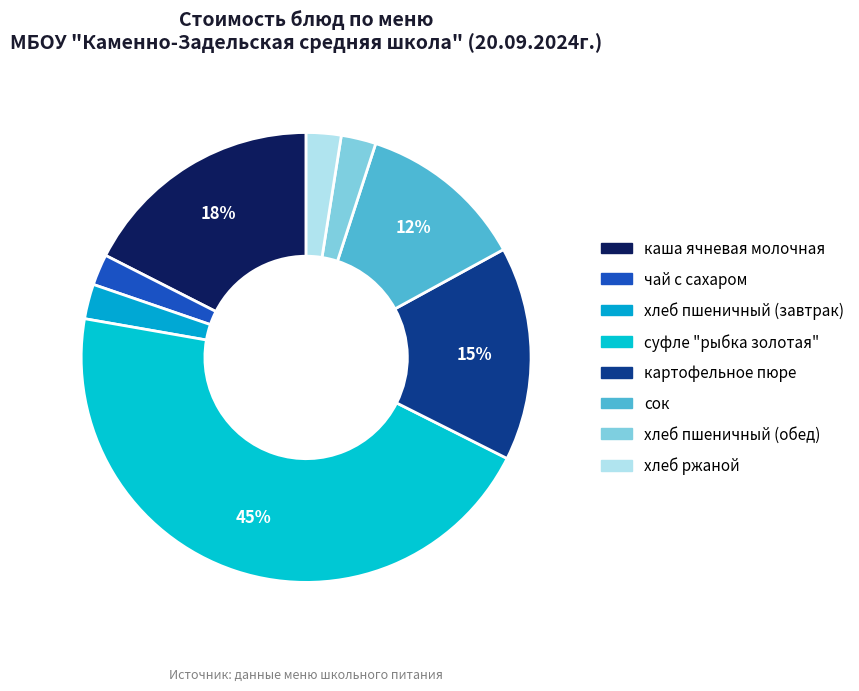

To the nearest percent, what is the combined percentage of чай с сахаром and хлеб ржаной?

5%